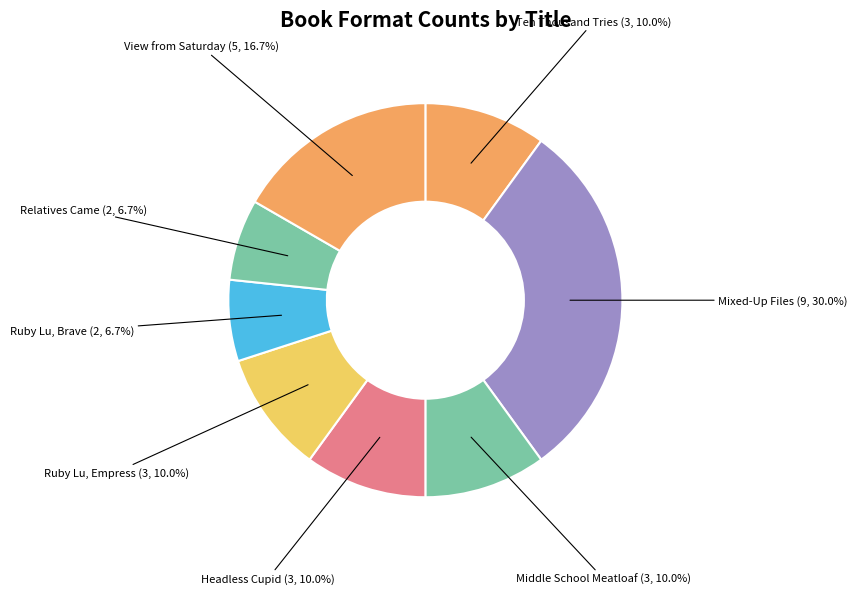

Is there a majority slice in this chart?

No